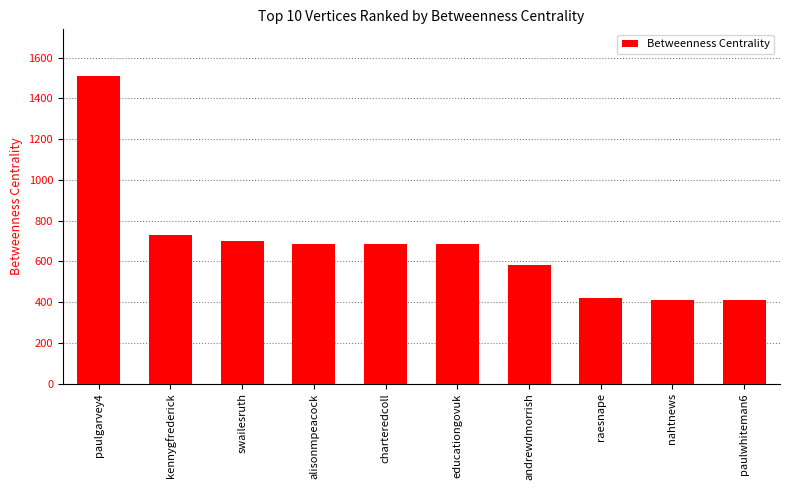

Reading right to left, transcribe all the data shown in this chart.

410.7	410.7	419.1	579.9	683.8	683.8	683.8	697.9	727.0	1511.9